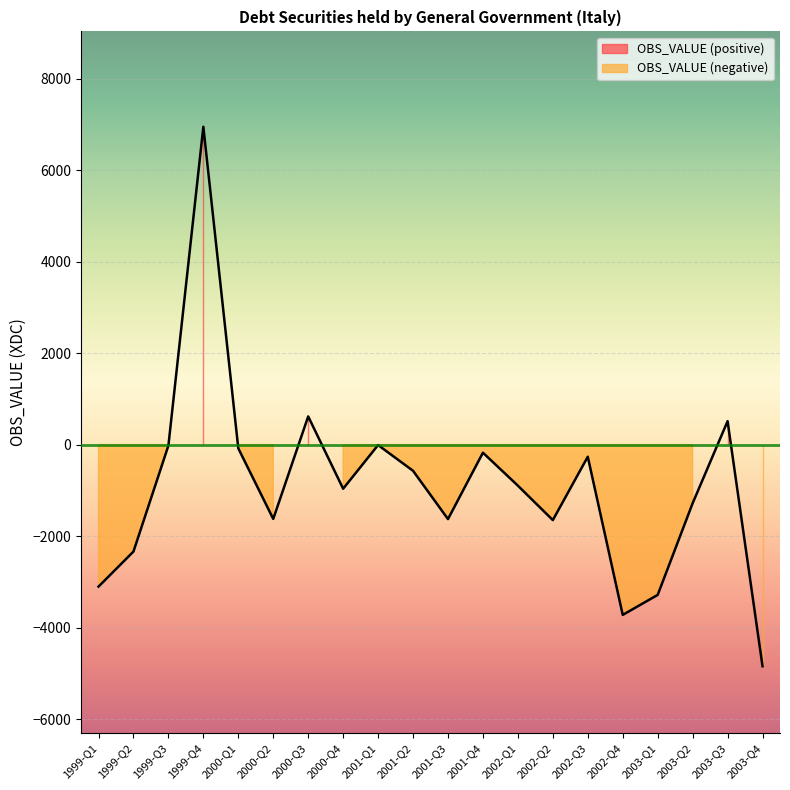

Read the value at 1999-Q4, to the nearest 100.

7000